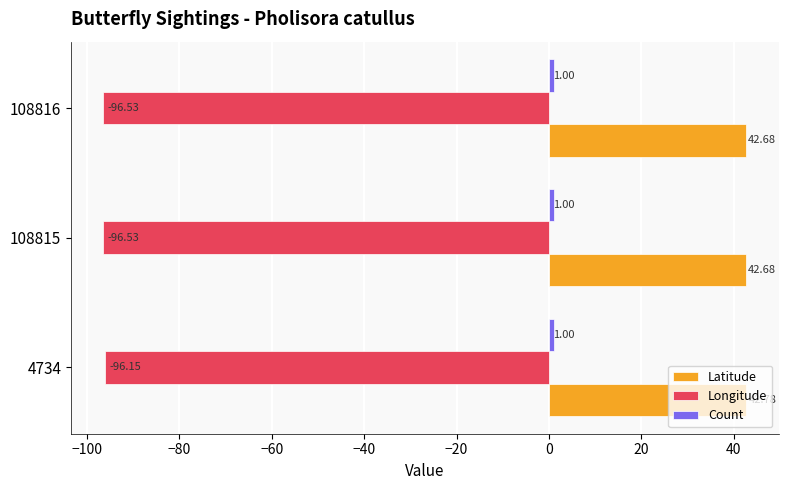

What is the total value across all series at 108816?

-52.9